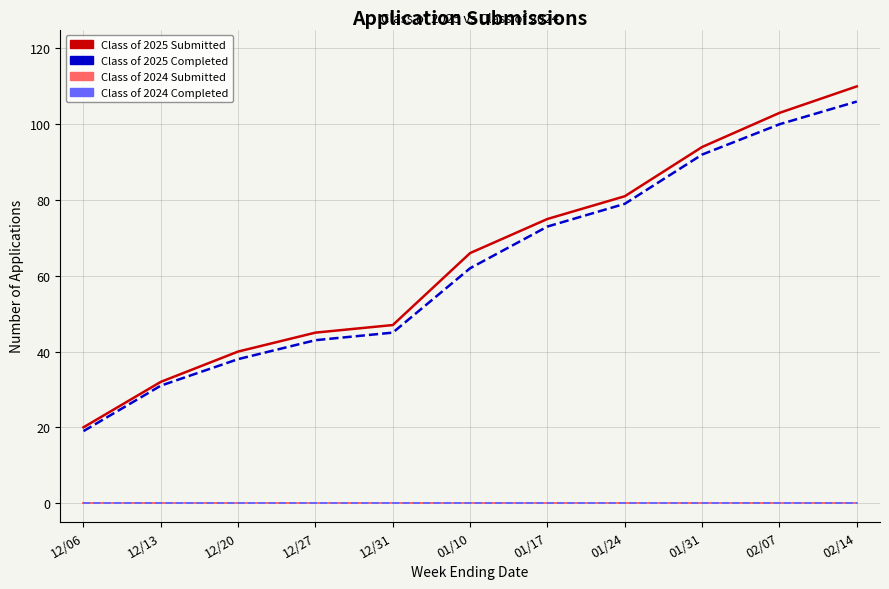

Is this an area chart (filled region under the line)?

No